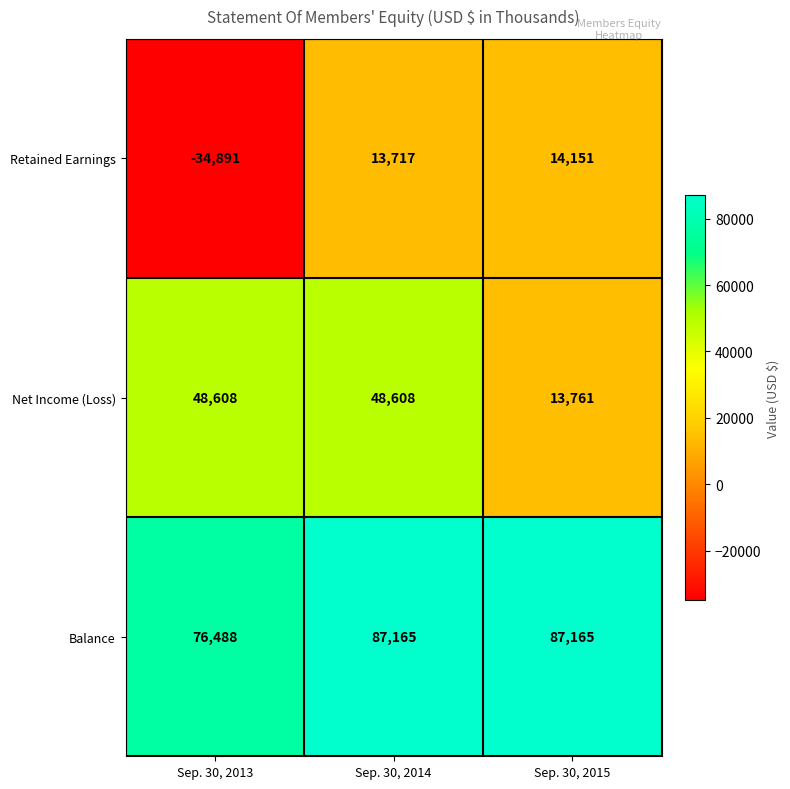

Between Sep. 30, 2013 and Sep. 30, 2015, which series saw the biggest shift?

Retained Earnings